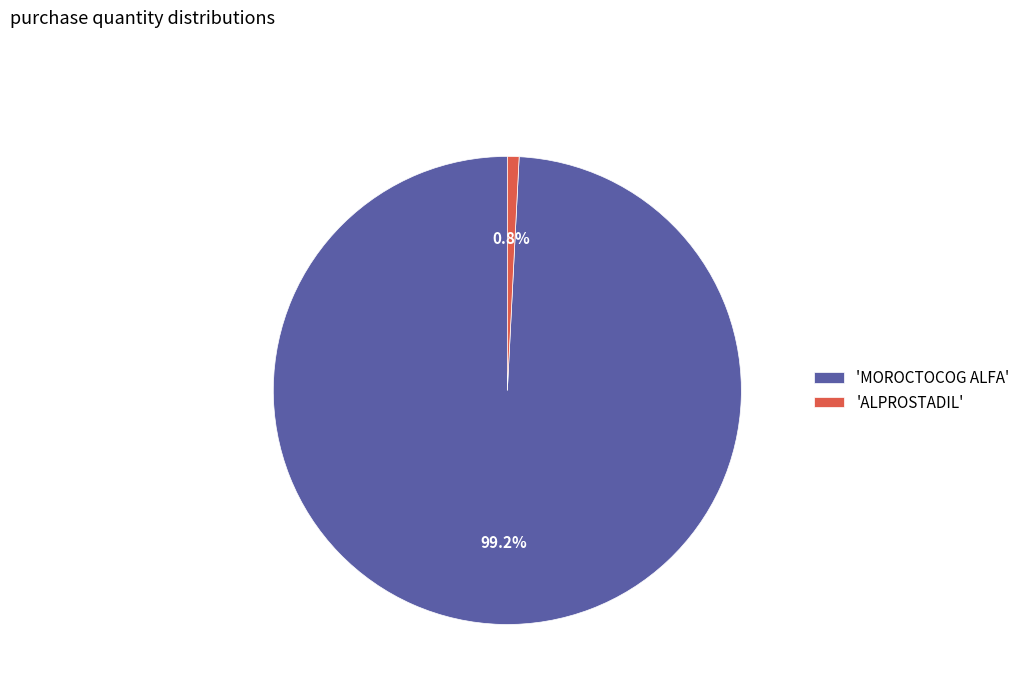

Which has a higher value, 'ALPROSTADIL' or 'MOROCTOCOG ALFA'?

'MOROCTOCOG ALFA'